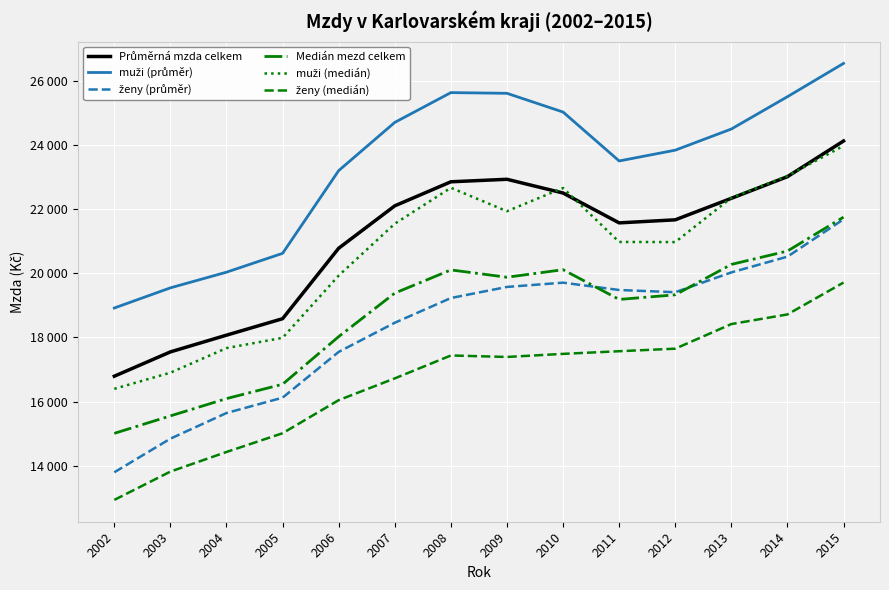

Does the chart have visible grid lines?

Yes